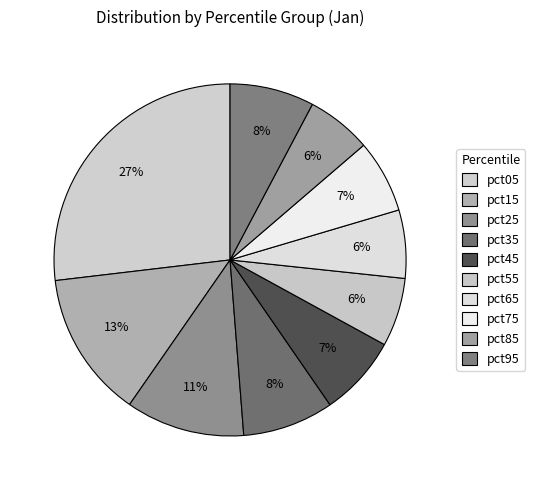

How many segments does this pie chart have?

10